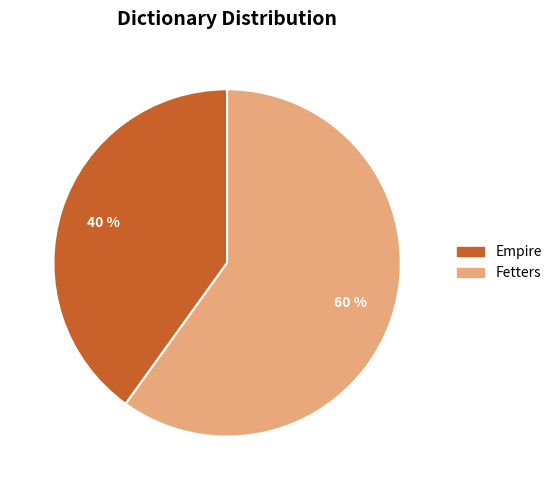

Count the number of slices in the pie.

2